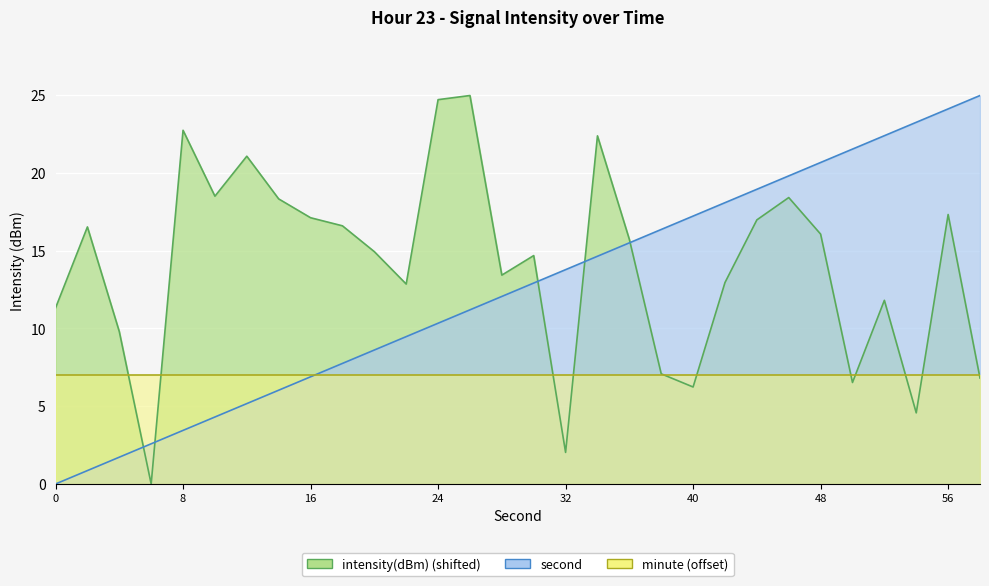

What is the difference between the maximum and minimum values in the intensity(dBm) series?

25.0